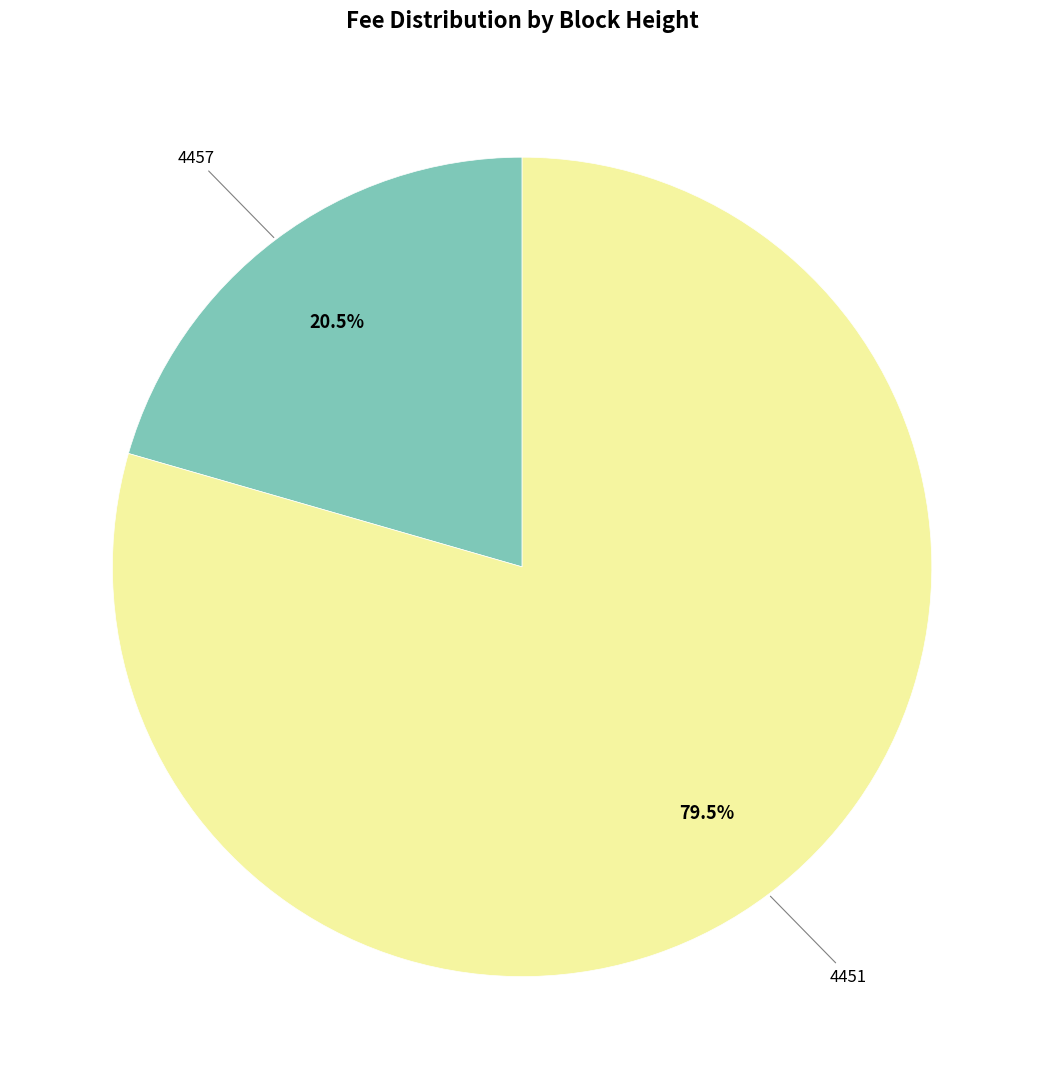

Is there a majority slice in this chart?

Yes